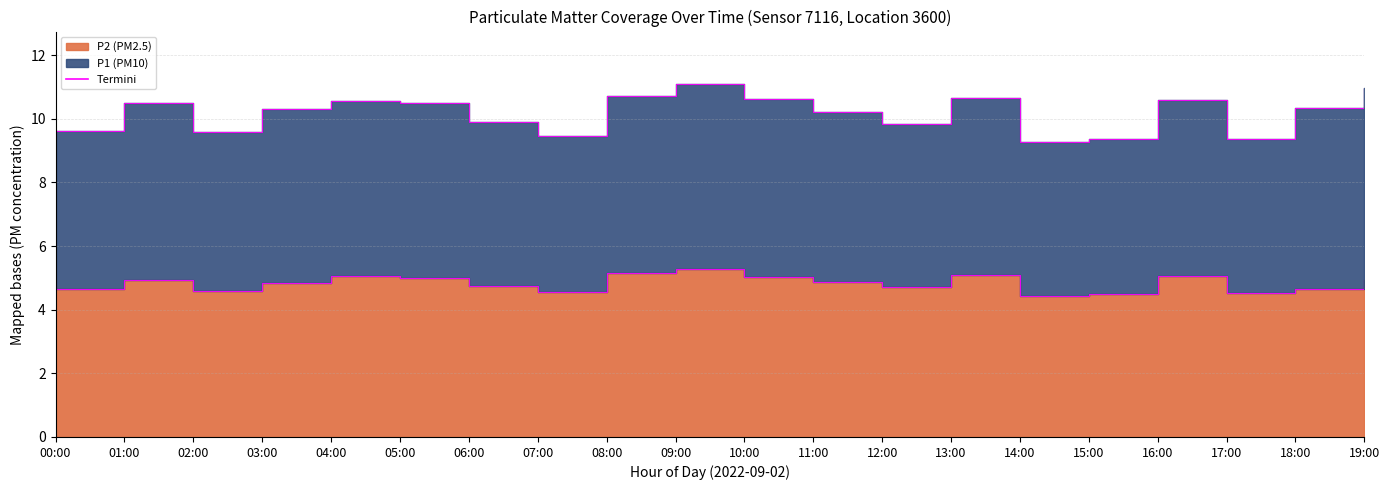

Reading right to left, what are all the values shown in this chart?

P2 edge: 19:00=4.9	18:00=4.7	17:00=4.5	16:00=5.1	15:00=4.5	14:00=4.4	13:00=5.1	12:00=4.7	11:00=4.9	10:00=5.0	09:00=5.3	08:00=5.1	07:00=4.6	06:00=4.8	05:00=5.0	04:00=5.0	03:00=4.8	02:00=4.6	01:00=4.9	00:00=4.6
P1 edge: 19:00=11.0	18:00=10.4	17:00=9.4	16:00=10.6	15:00=9.4	14:00=9.3	13:00=10.7	12:00=9.8	11:00=10.2	10:00=10.6	09:00=11.1	08:00=10.7	07:00=9.5	06:00=9.9	05:00=10.5	04:00=10.6	03:00=10.3	02:00=9.6	01:00=10.5	00:00=9.6